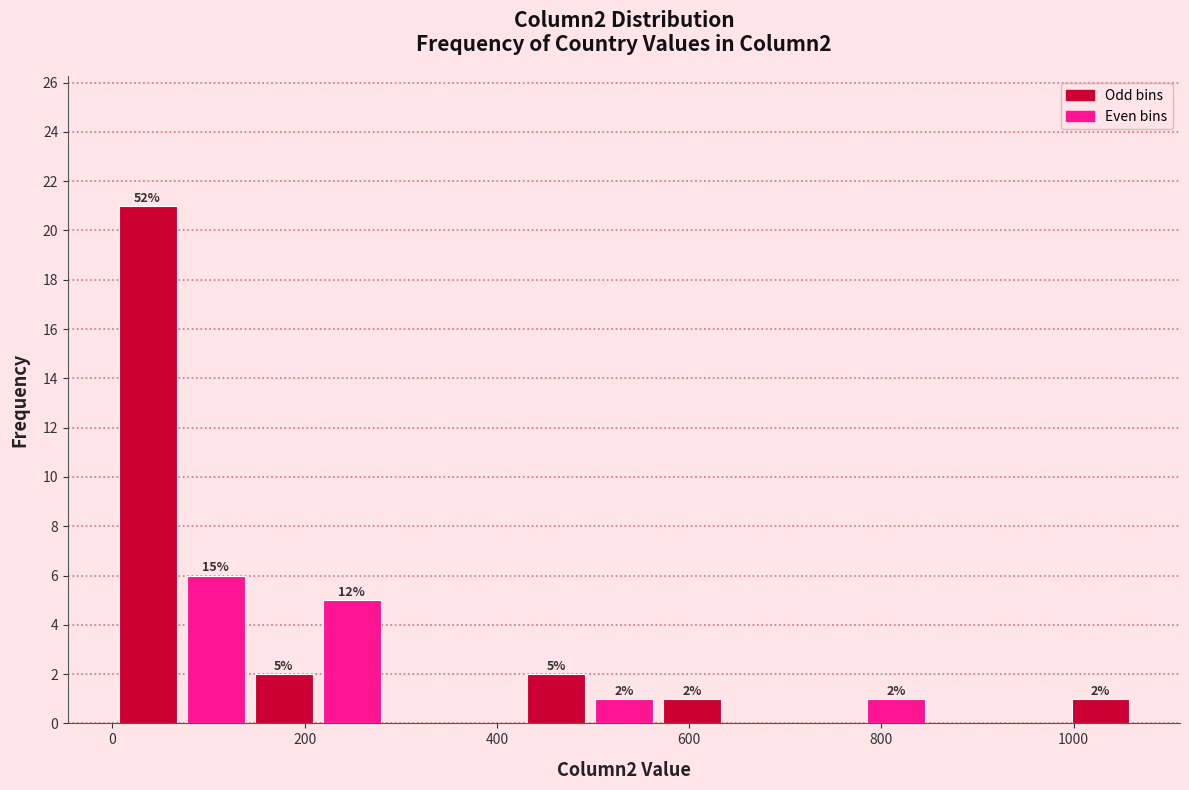

Around what value on the x-axis is the tallest bar? Give the approximate position of its centre, as read against the axis.

40